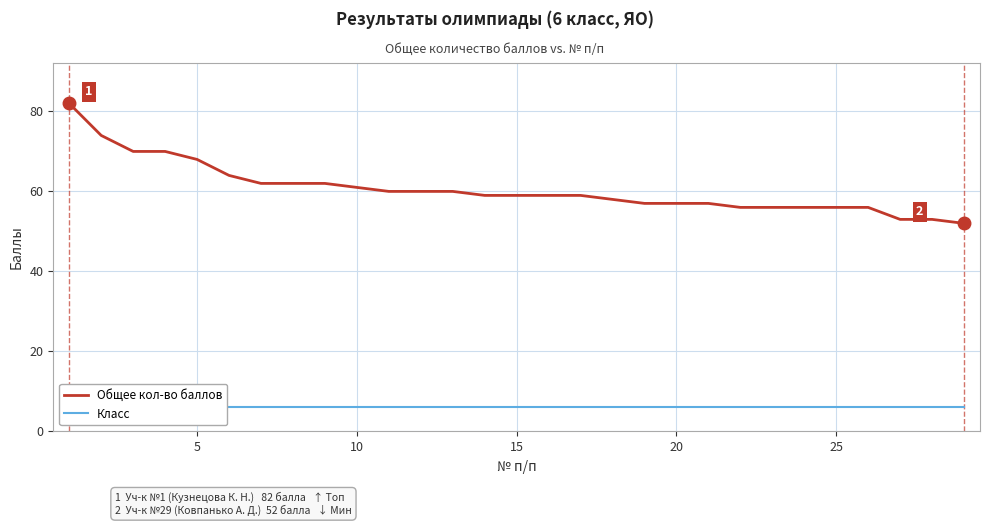

List the series in order of their peak value, lowest first.

Класс, Общее кол-во баллов